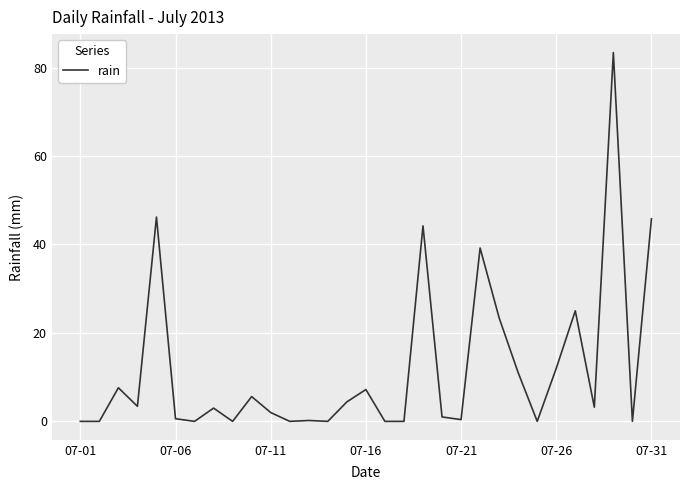

What is the greatest value displayed?

83.4